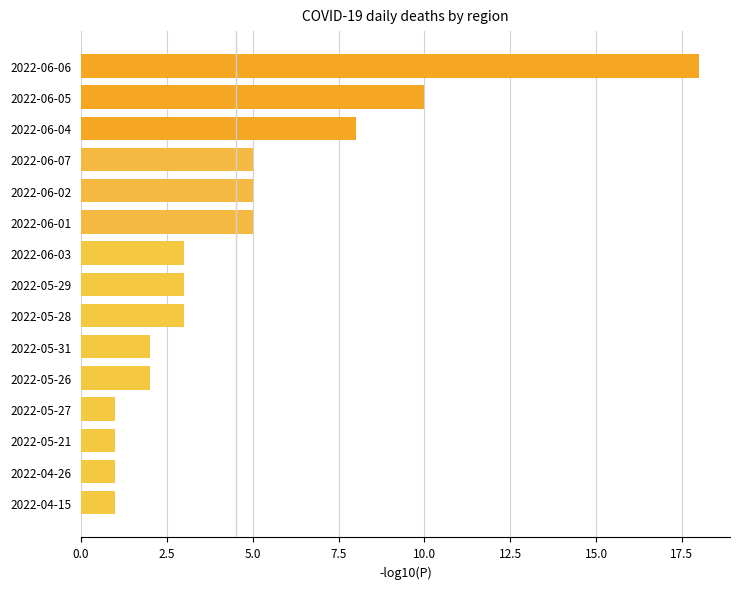

Count the number of categories in the chart.

15